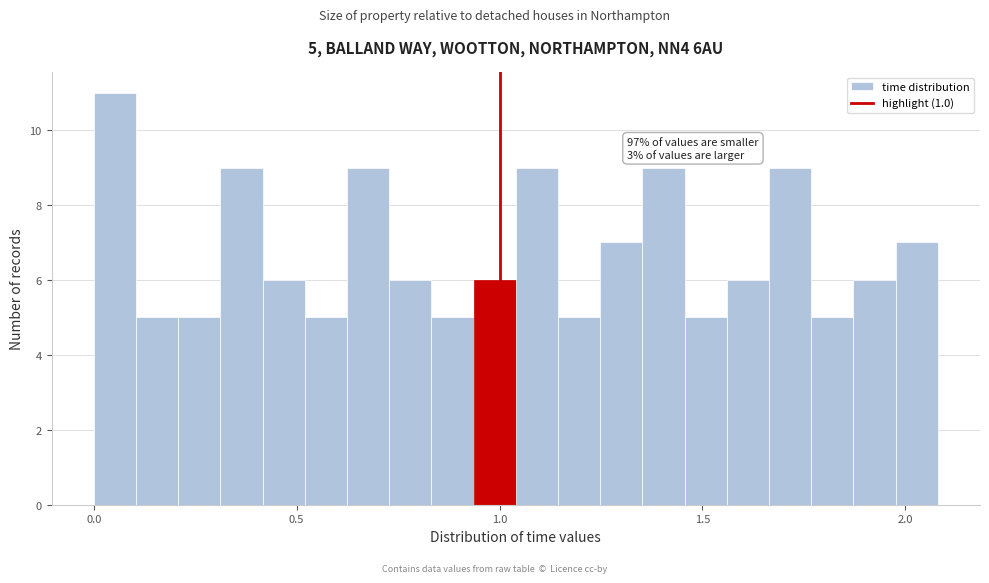

Read against the x-axis, roughly where is the centre of the tallest bar?

0.05